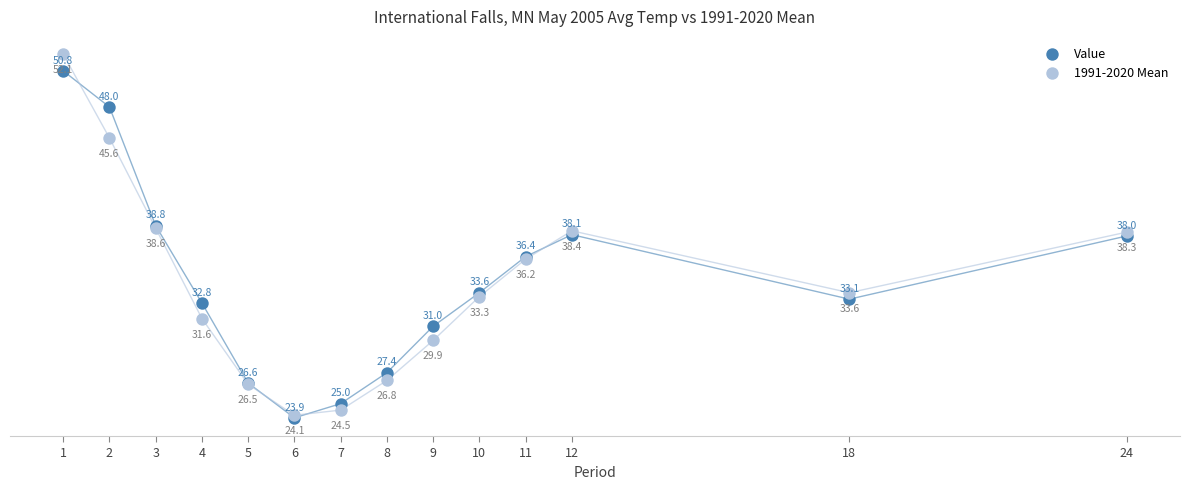

Which series reaches the minimum Y coordinate?

Value